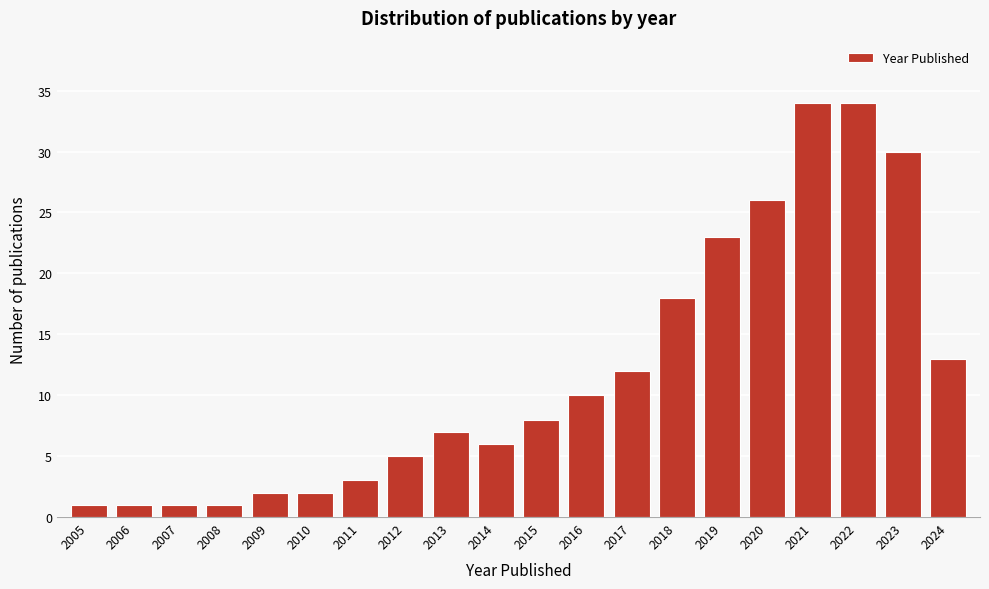

Reading left to right, extract all data points from this chart.

1	1	1	1	2	2	3	5	7	6	8	10	12	18	23	26	34	34	30	13